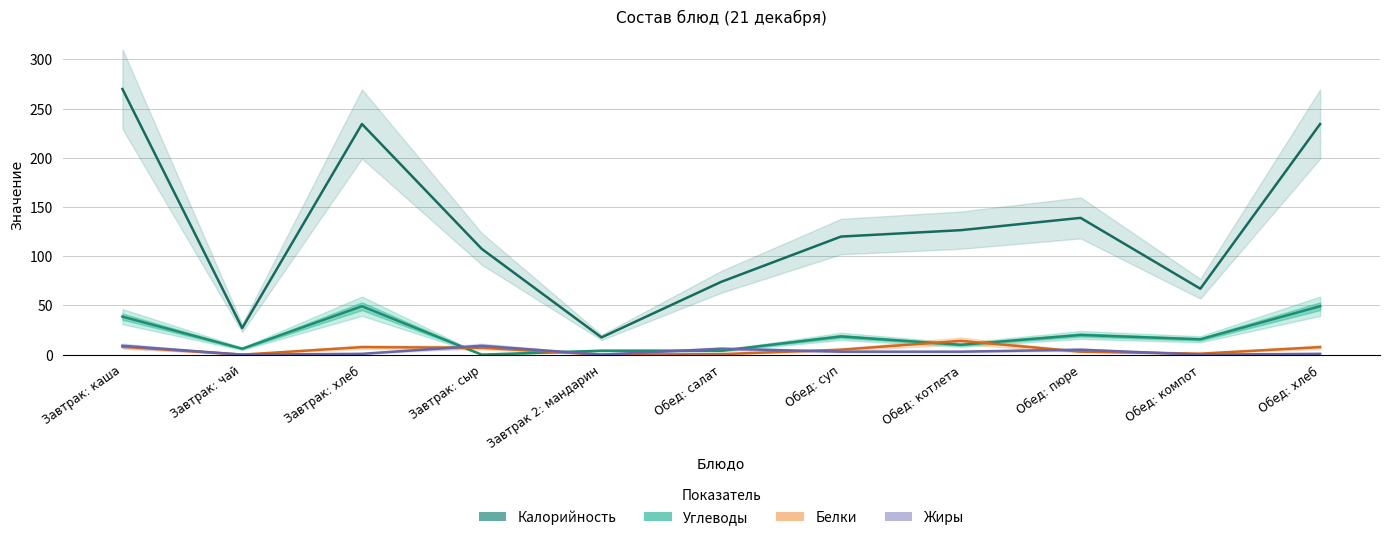

What is the difference between the second highest and minimum values in the Жиры series?

9.0